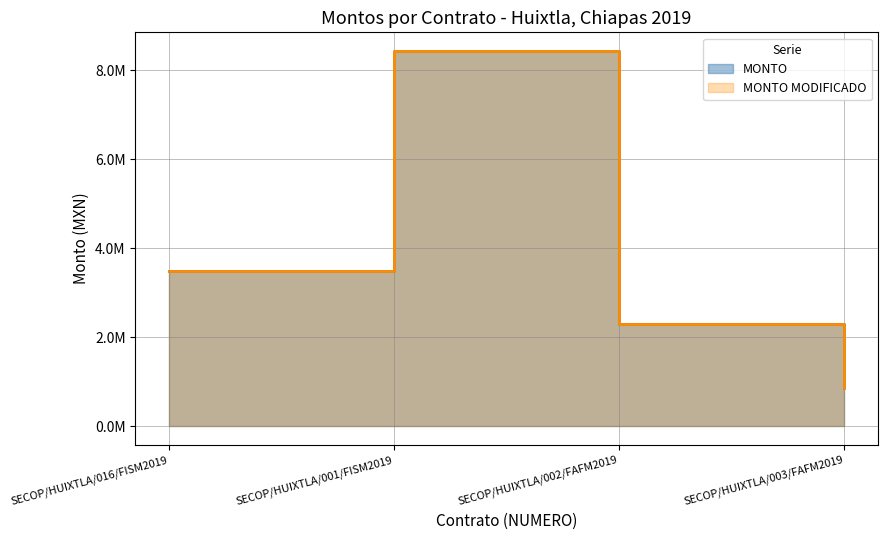

True or false: MONTO MODIFICADO has more than 1 interior local peaks.

False